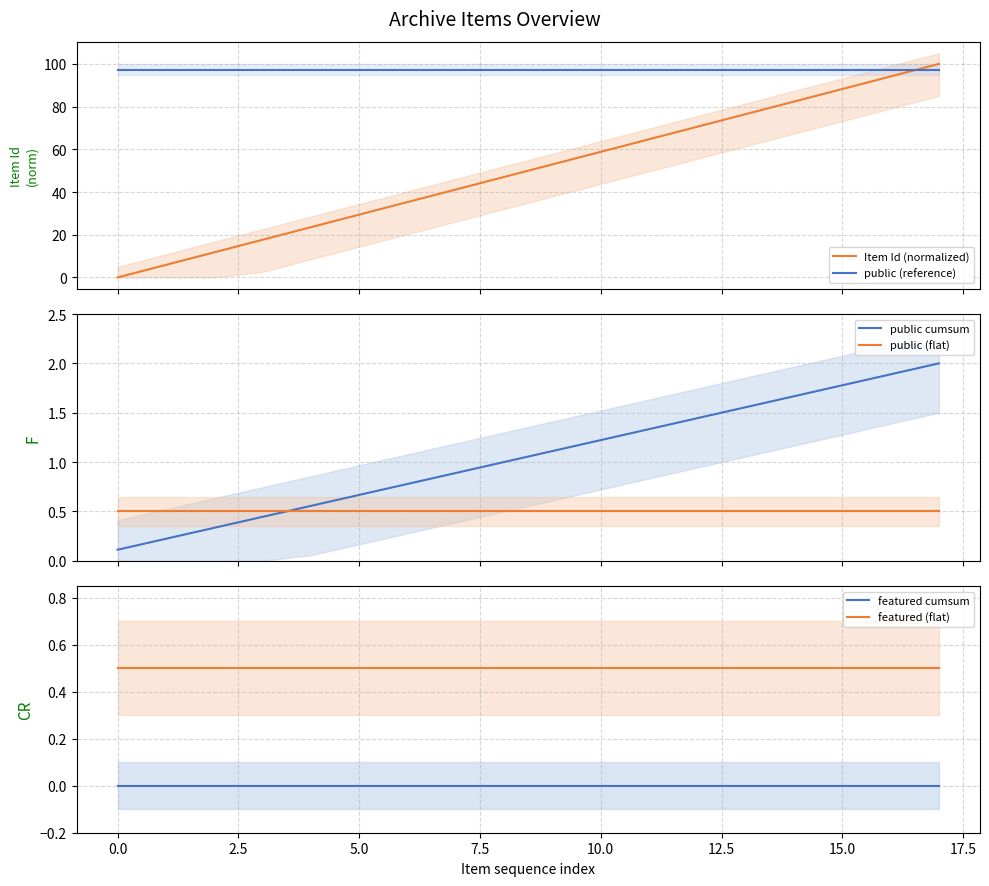

True or false: public (reference) and Item Id (normalized) intersect in this chart.

True